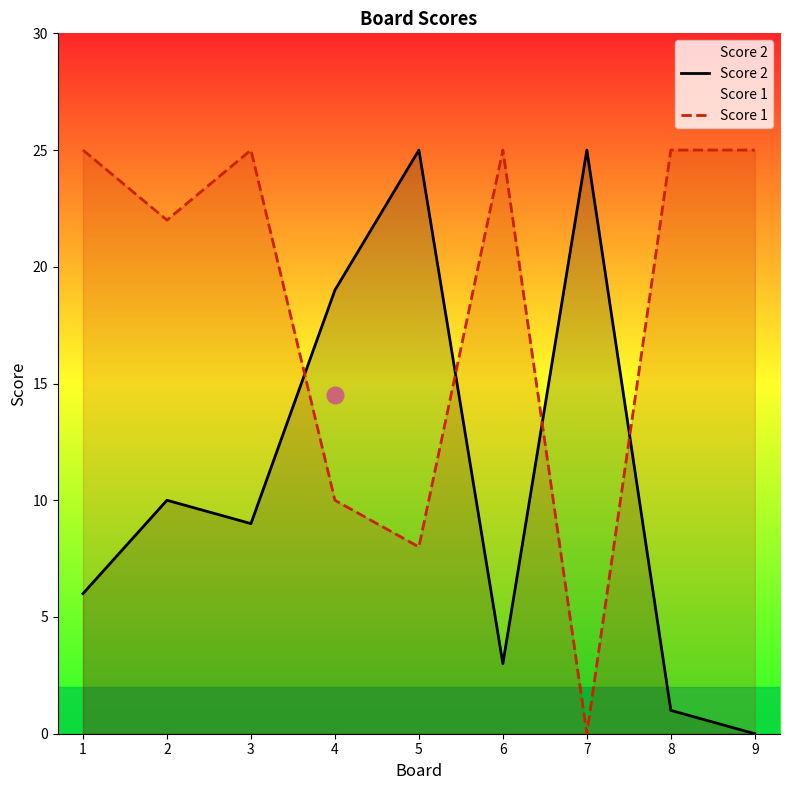

True or false: Score 2 has a value of 25 at 7.

True